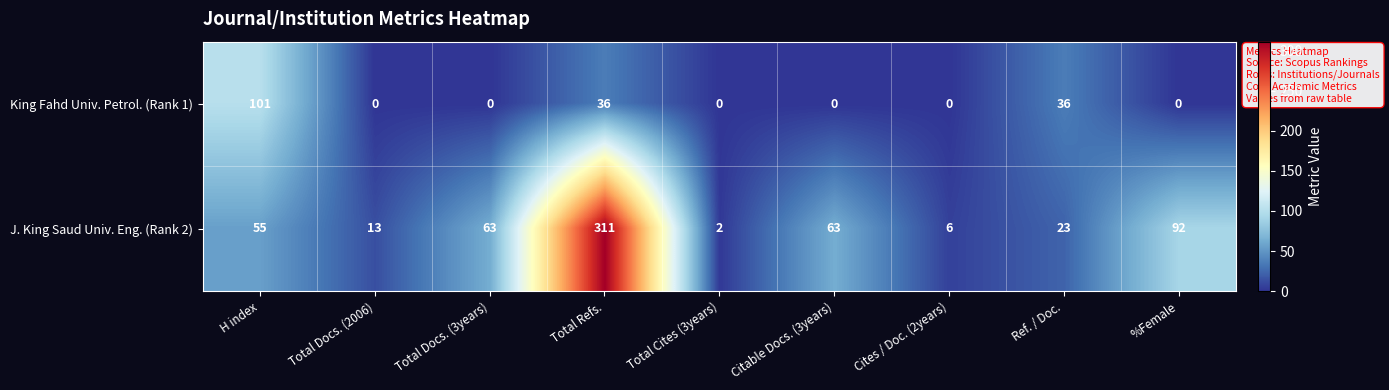

The value of King Fahd Univ. Petrol. (Rank 1) at Cites / Doc. (2years) is 0. True or false?

True